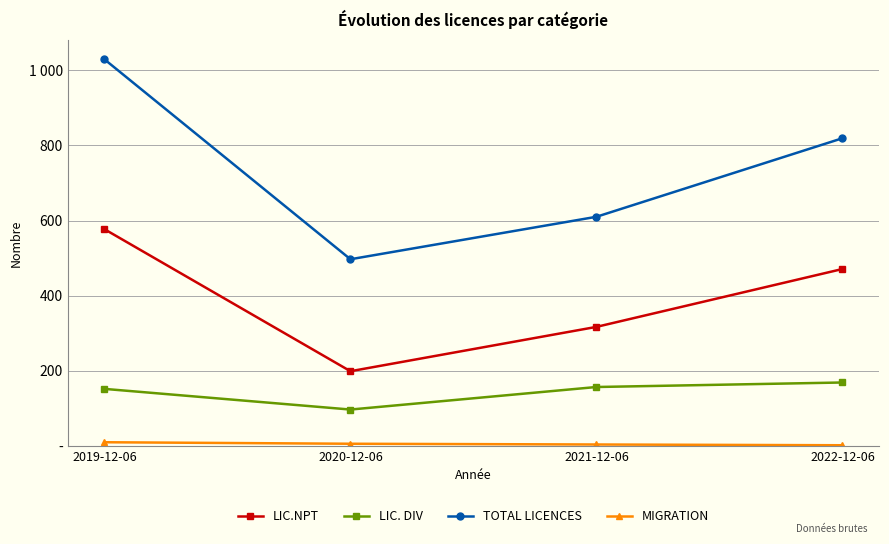

True or false: MIGRATION and LIC. DIV intersect in this chart.

False